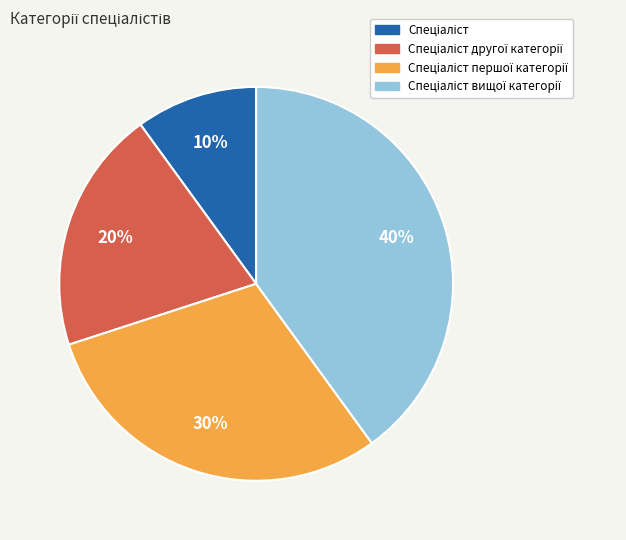

Is there a majority slice in this chart?

No